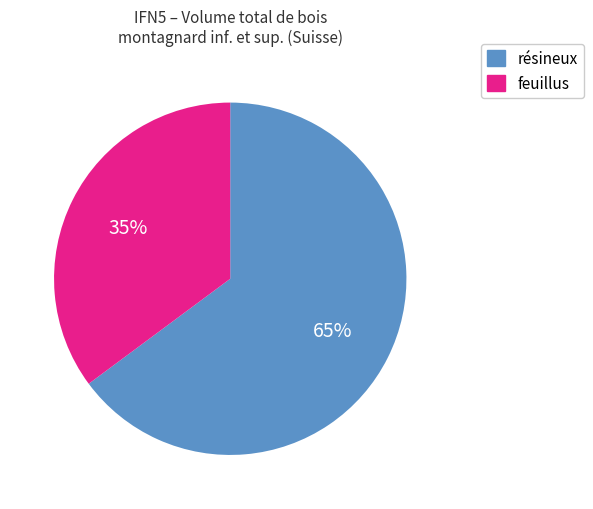

How many segments does this pie chart have?

2